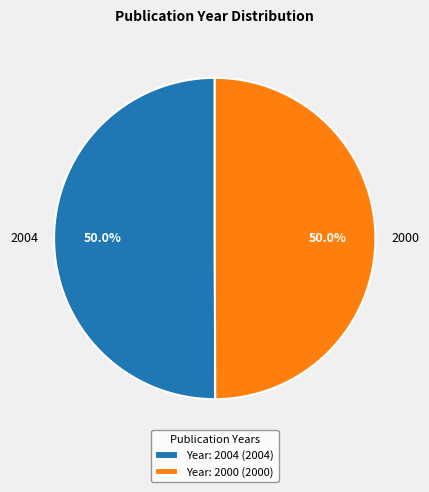

How many slices are in this pie chart?

2